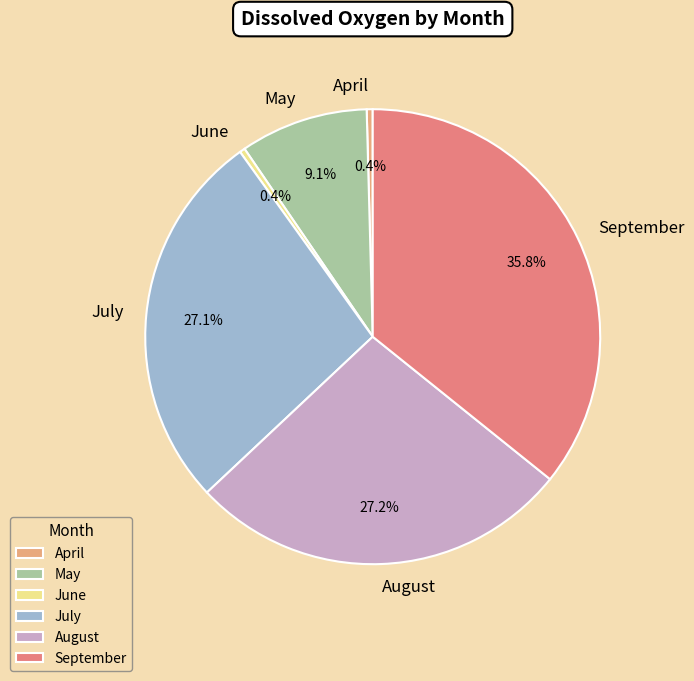

Is the sum of August and May greater than half?

No